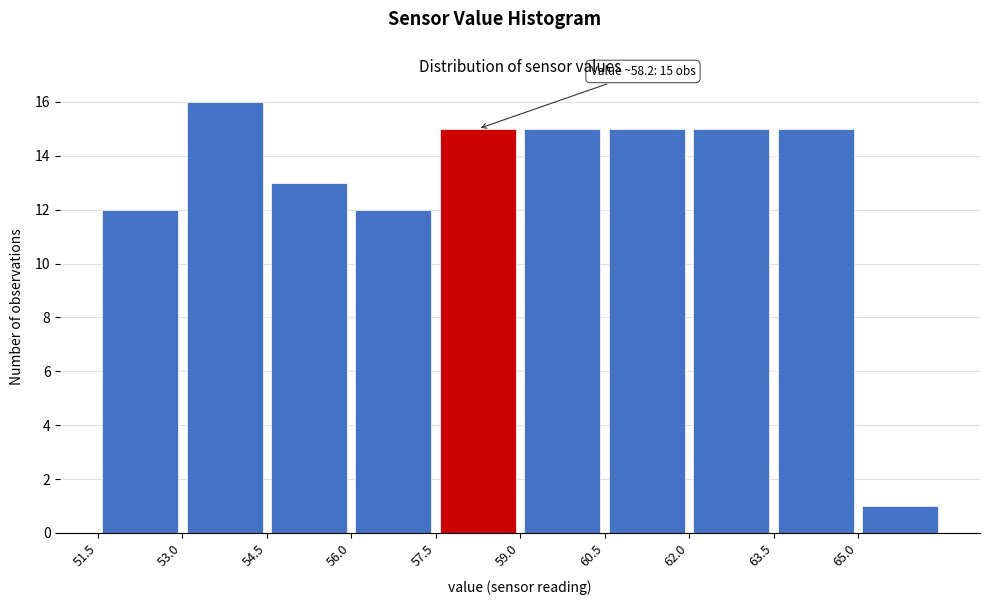

Which range on the x-axis has the tallest bar?

53.0 to 54.5